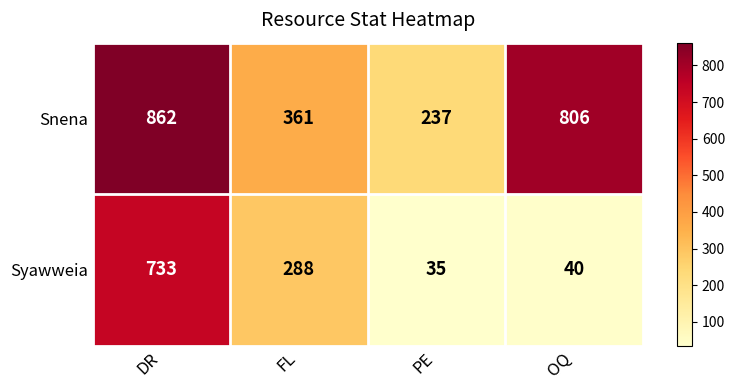

What value does the Snena series have at OQ?

806